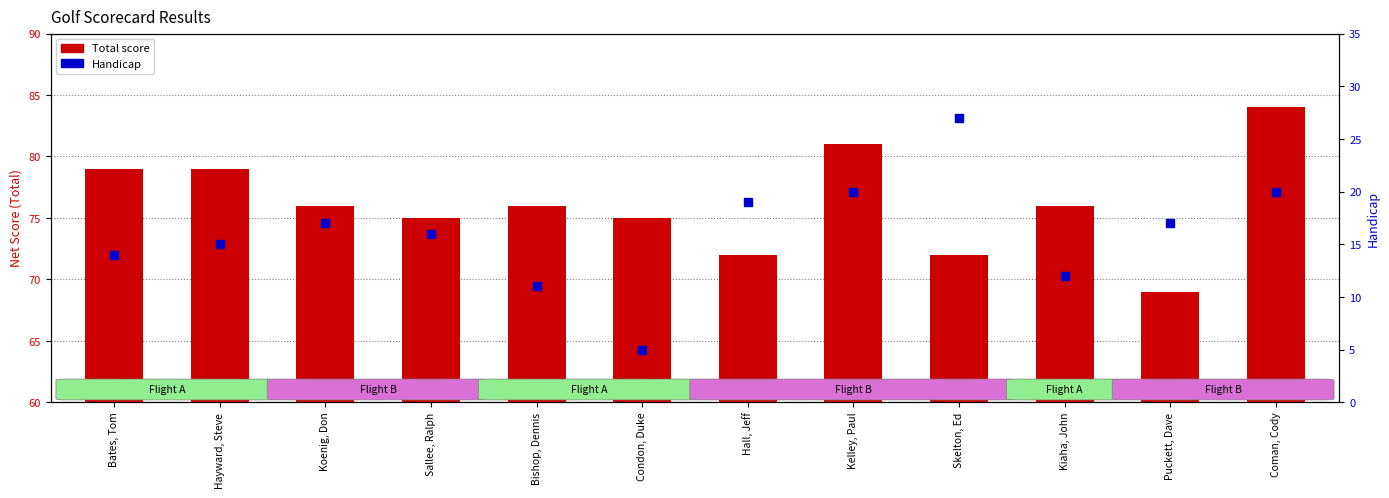

Which series reaches the maximum Y coordinate?

Total score